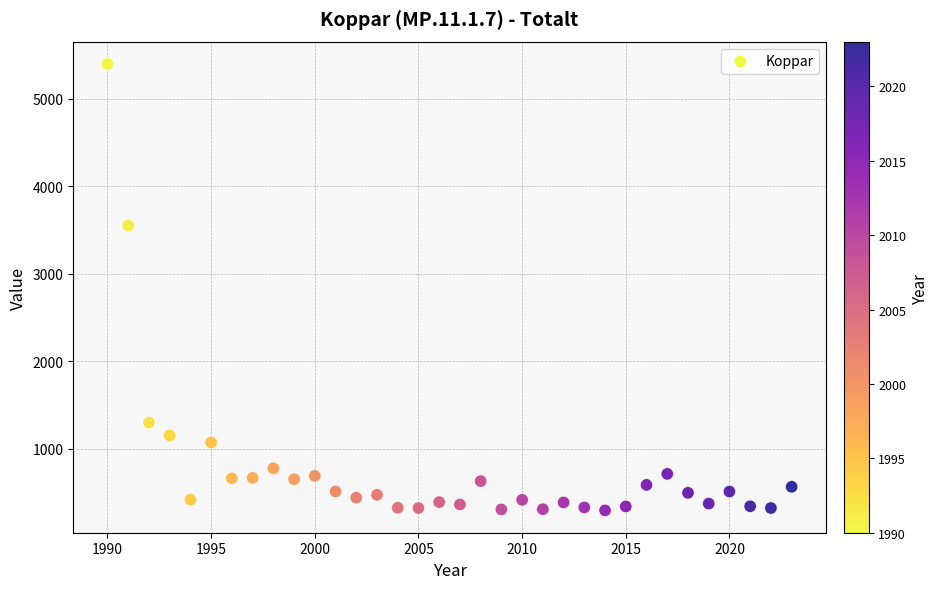

What Y value in the scatter plot is closest to 2846?

3550